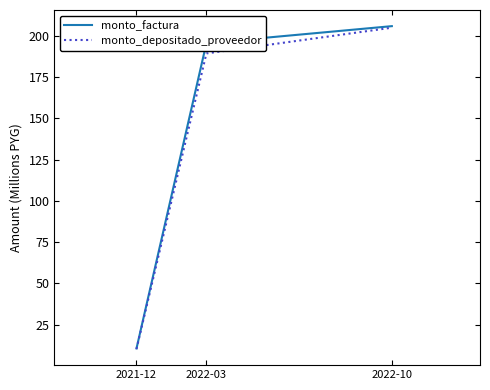

What is the sum of the monto_depositado_proveedor values at 2022-03 and 2022-10?

394.5